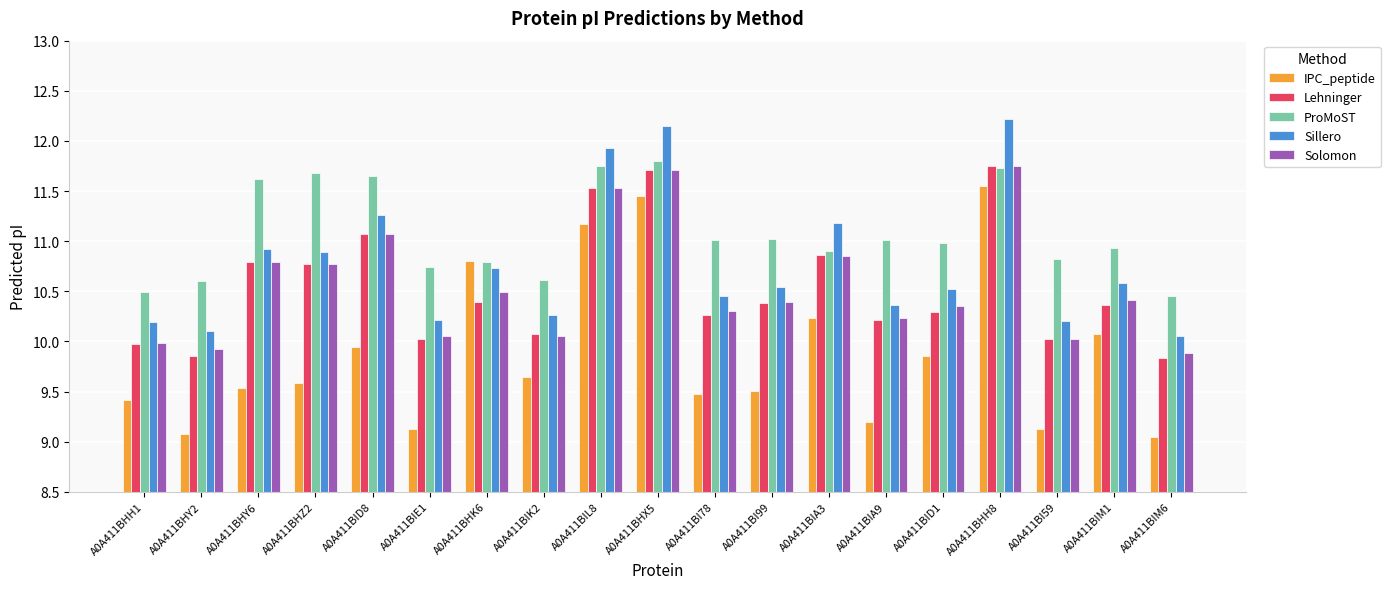

Is it true that ProMoST equals 11.8 at A0A411BHX5?

True